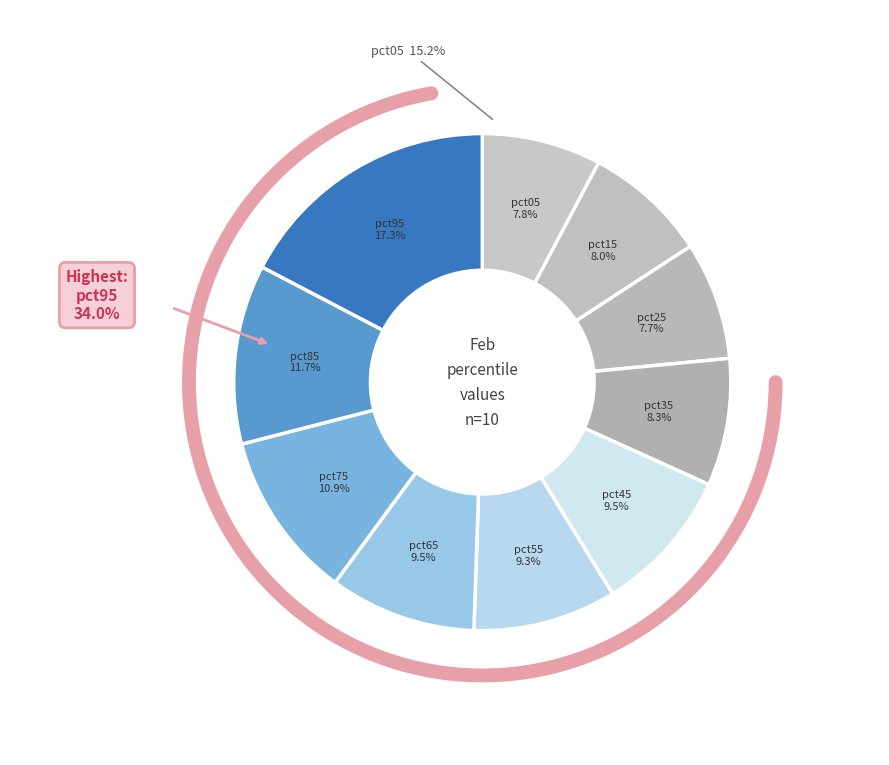

To the nearest percent, what is the difference between the largest and smallest slice percentages?

10%